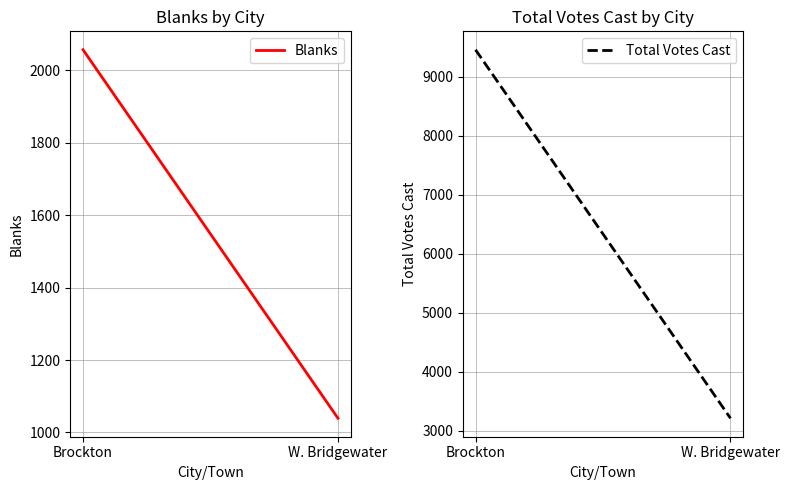

Count the number of categories in the chart.

2